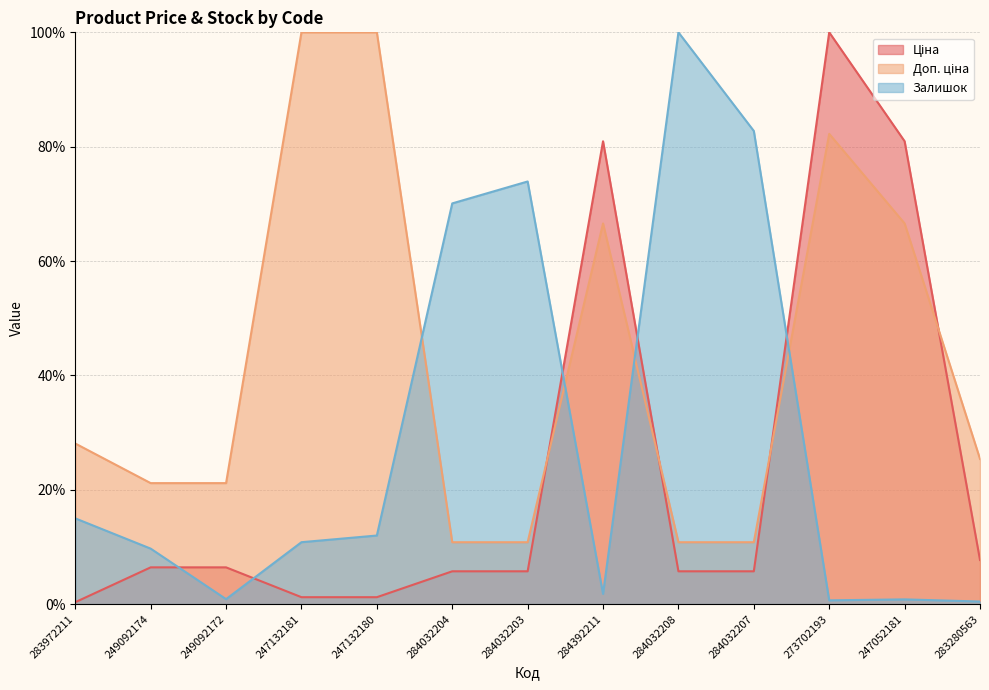

How many lines are shown in the chart?

3